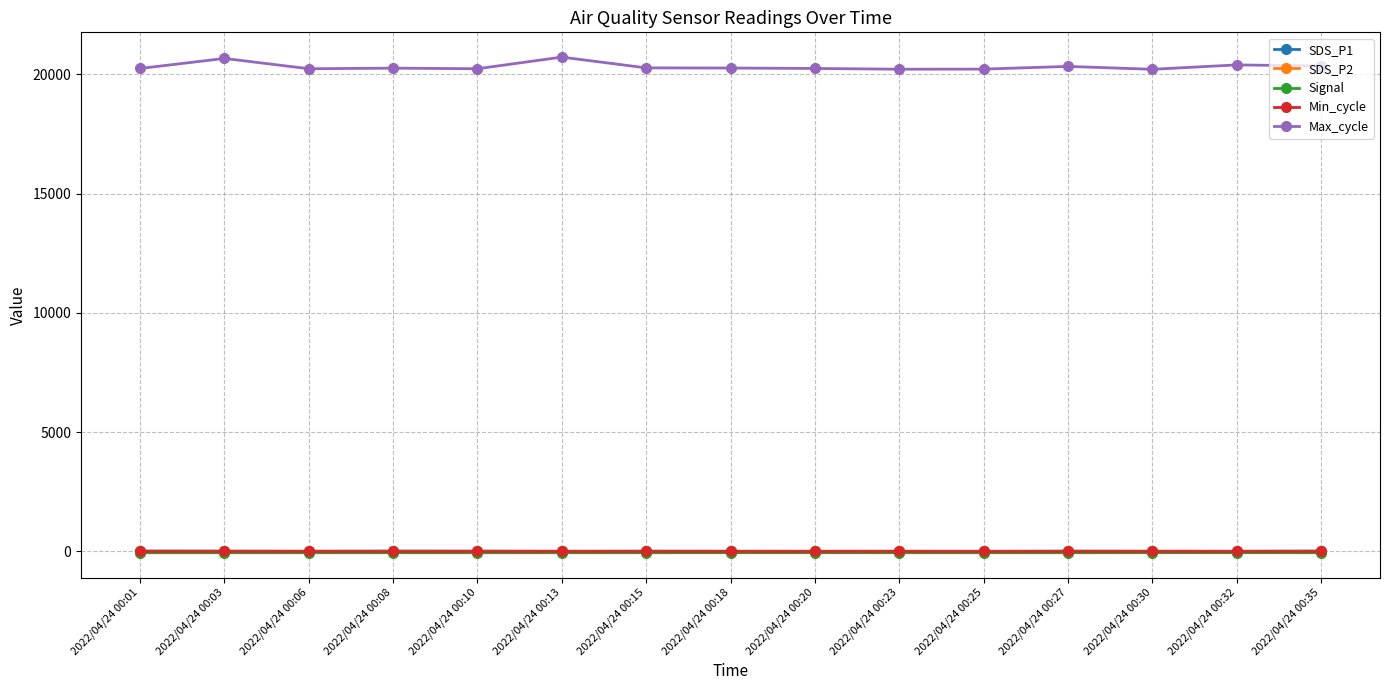

True or false: SDS_P1 has more than 2 points higher than both neighbors.

True